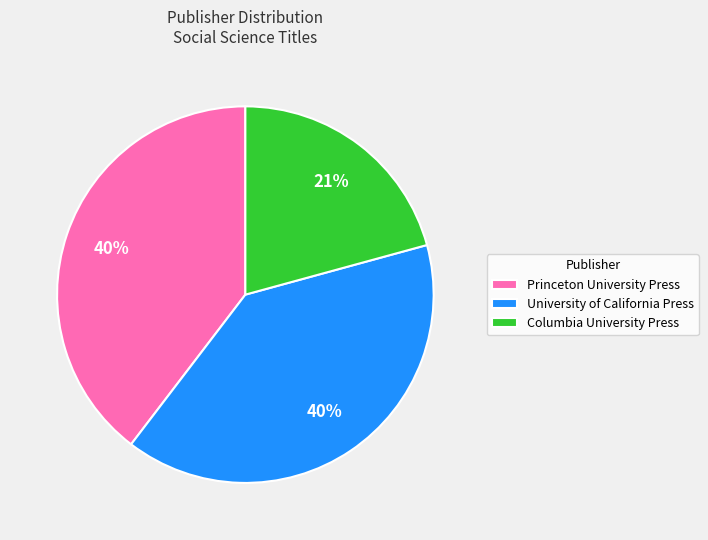

True or false: Columbia University Press accounts for 9% of the total.

False